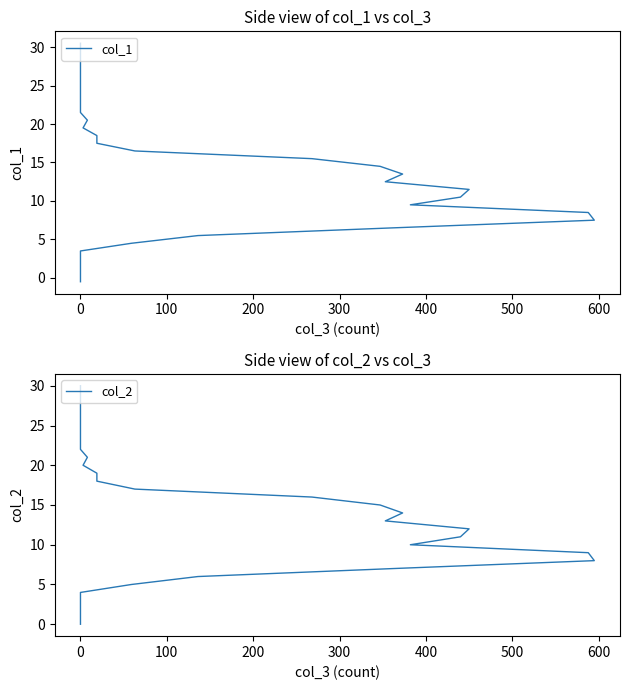

Count the number of categories in the chart.

32